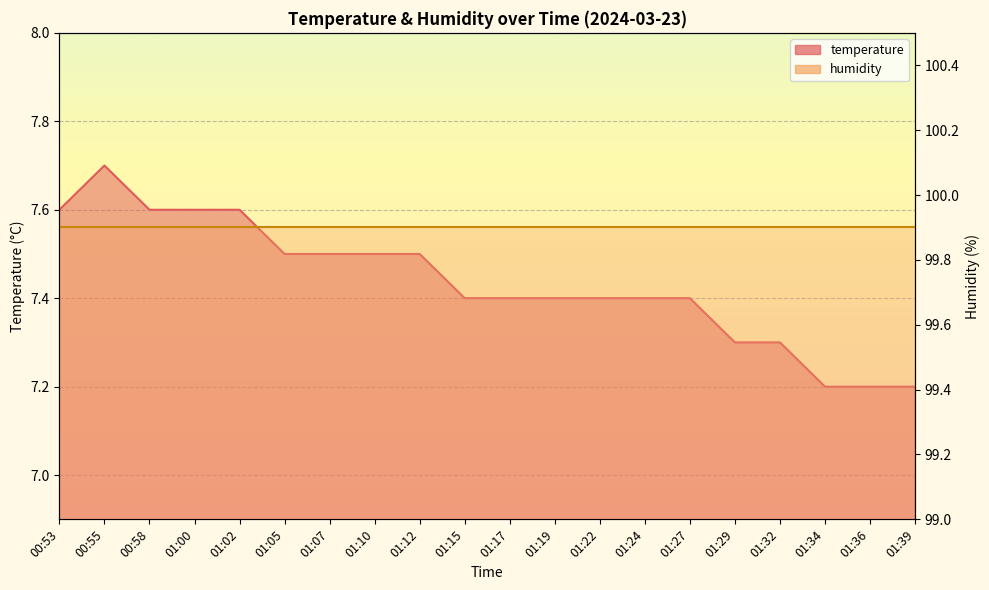

What is the sum of all values?

148.7